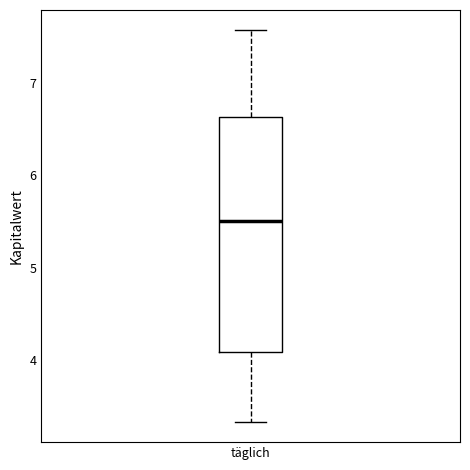

Transcribe this box plot: give where the median line is, the range the box spans, and where the two whiskers end, as read against the y-axis. The values are not printed on the chart, so give them approximately, as read against the axis.

median 5.5, box 4.1 to 6.6, whiskers 3.3 to 7.6